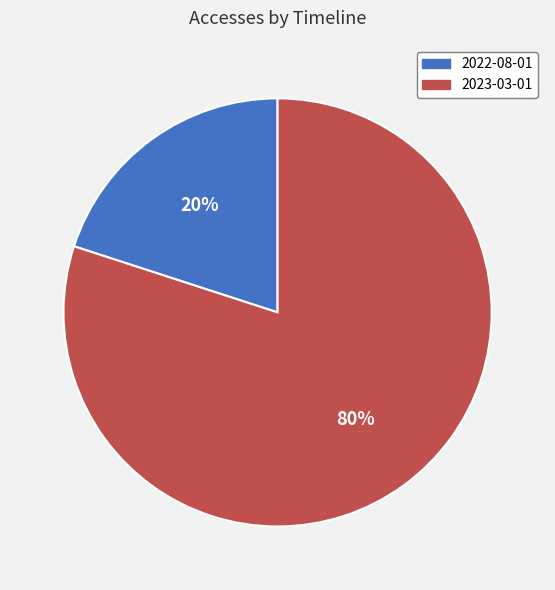

True or false: 2022-08-01 accounts for 20% of the total.

True